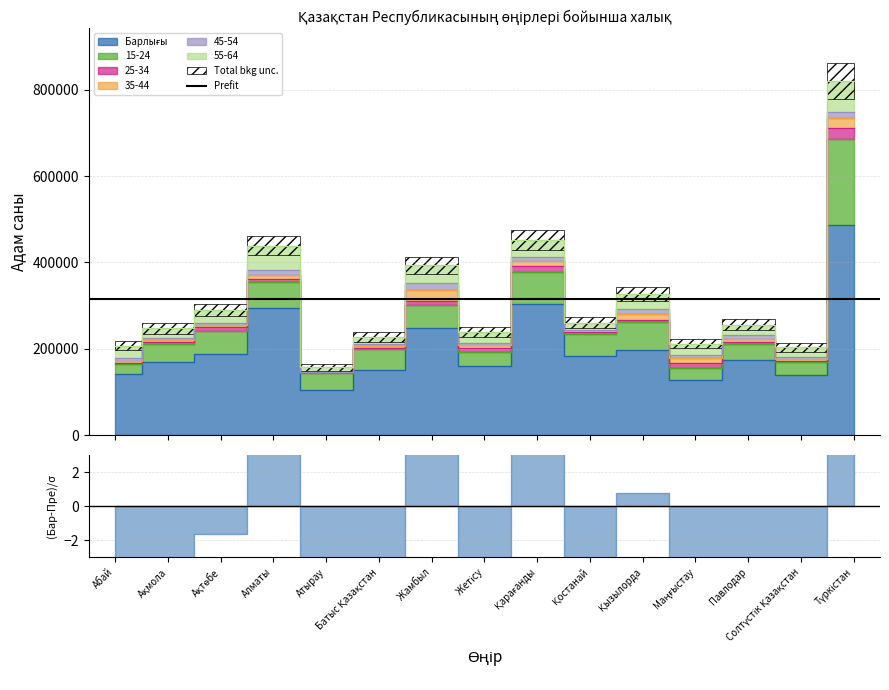

True or false: 45-54 and 55-64 intersect in this chart.

False